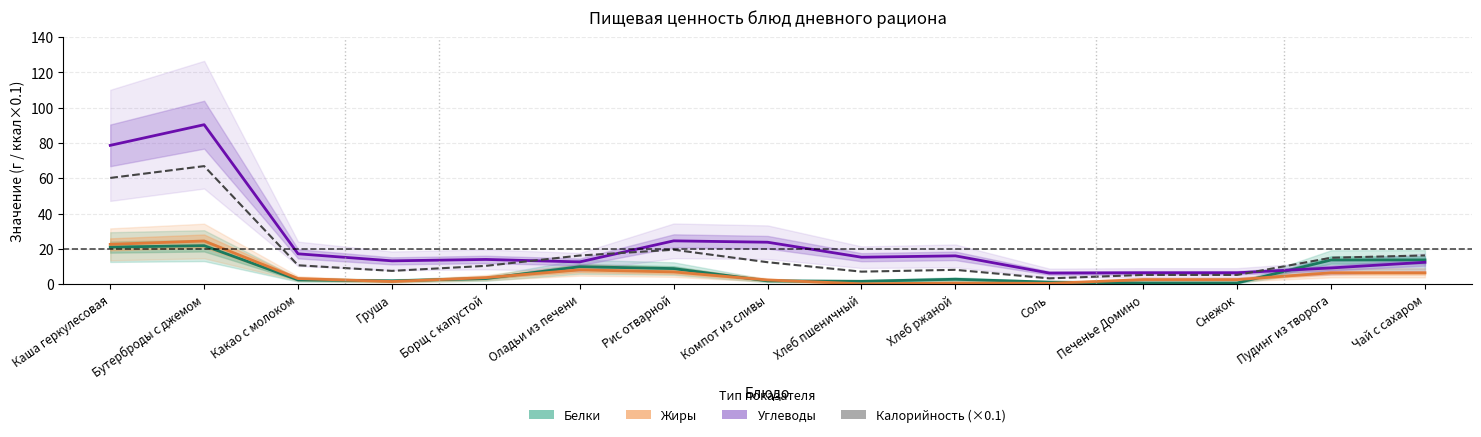

Which series has the largest range (max minus min)?

Углеводы